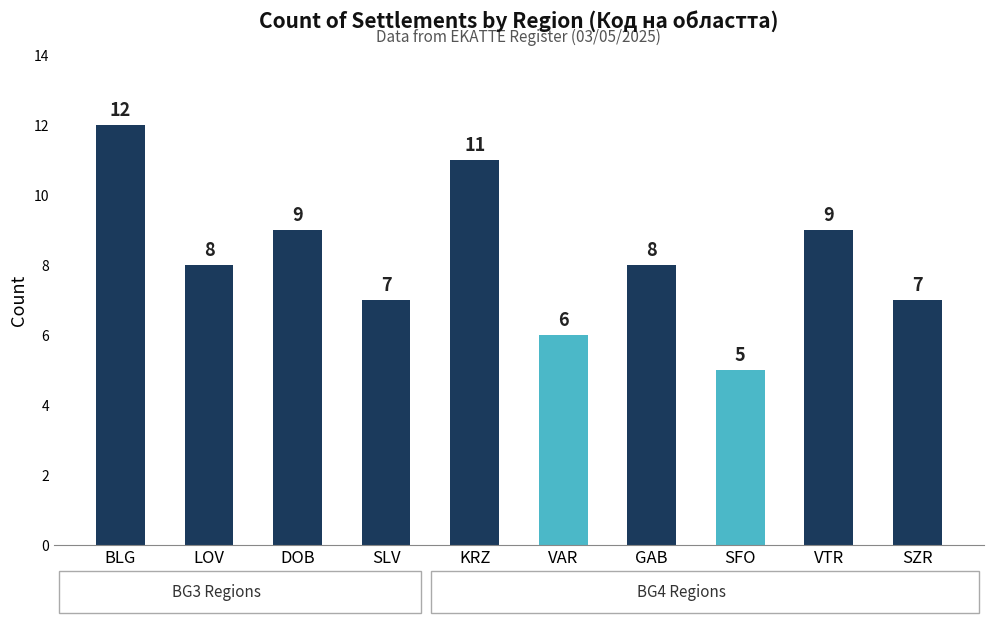

True or false: the data shows 19 at KRZ.

False